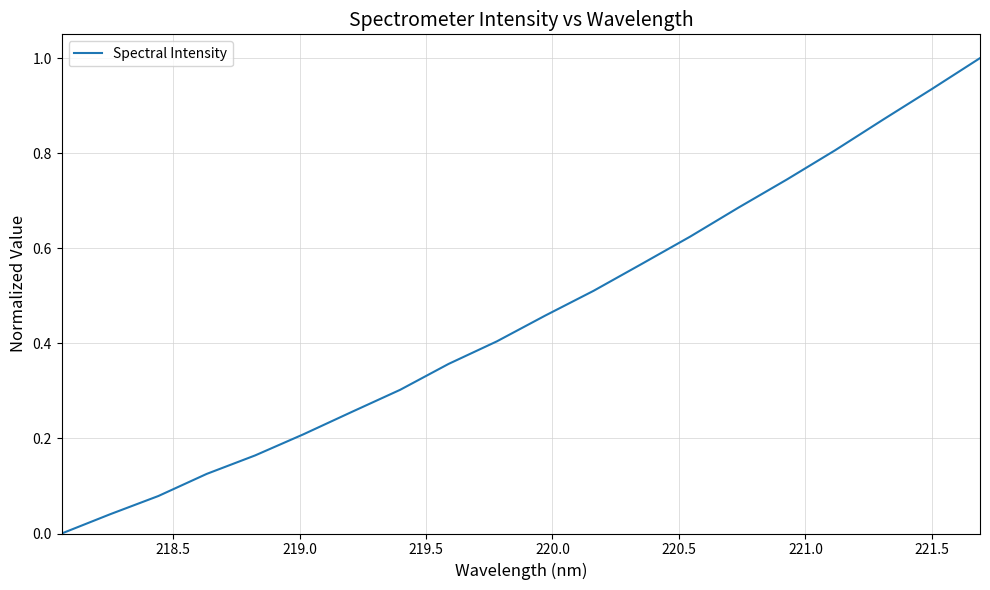

What is the difference between the maximum and minimum values?

1.0